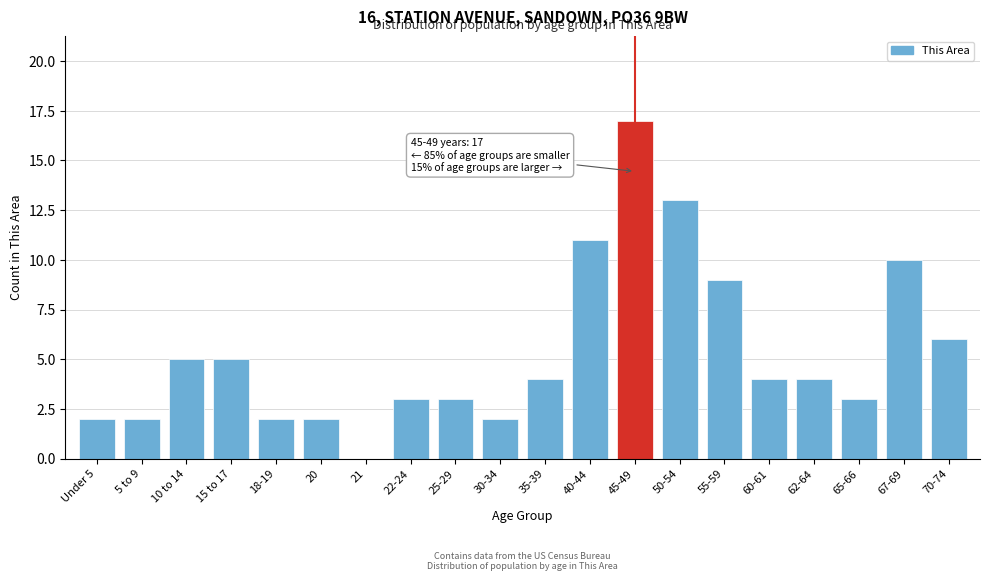

Reading right to left, extract all data points from this chart.

70-74=6	67-69=10	65-66=3	62-64=4	60-61=4	55-59=9	50-54=13	45-49=17	40-44=11	35-39=4	30-34=2	25-29=3	22-24=3	21=0	20=2	18-19=2	15 to 17=5	10 to 14=5	5 to 9=2	Under 5=2